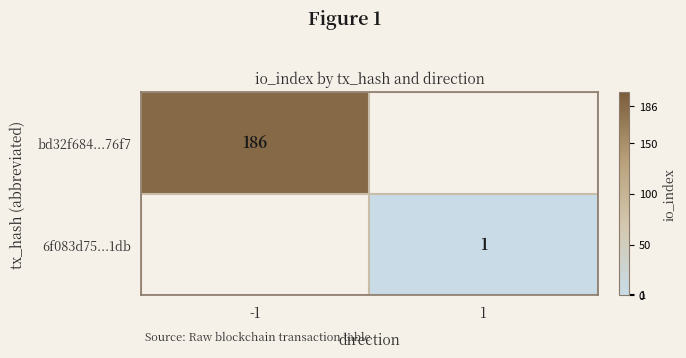

True or false: 6f083d75...1db has a value of 1 at 1.

True